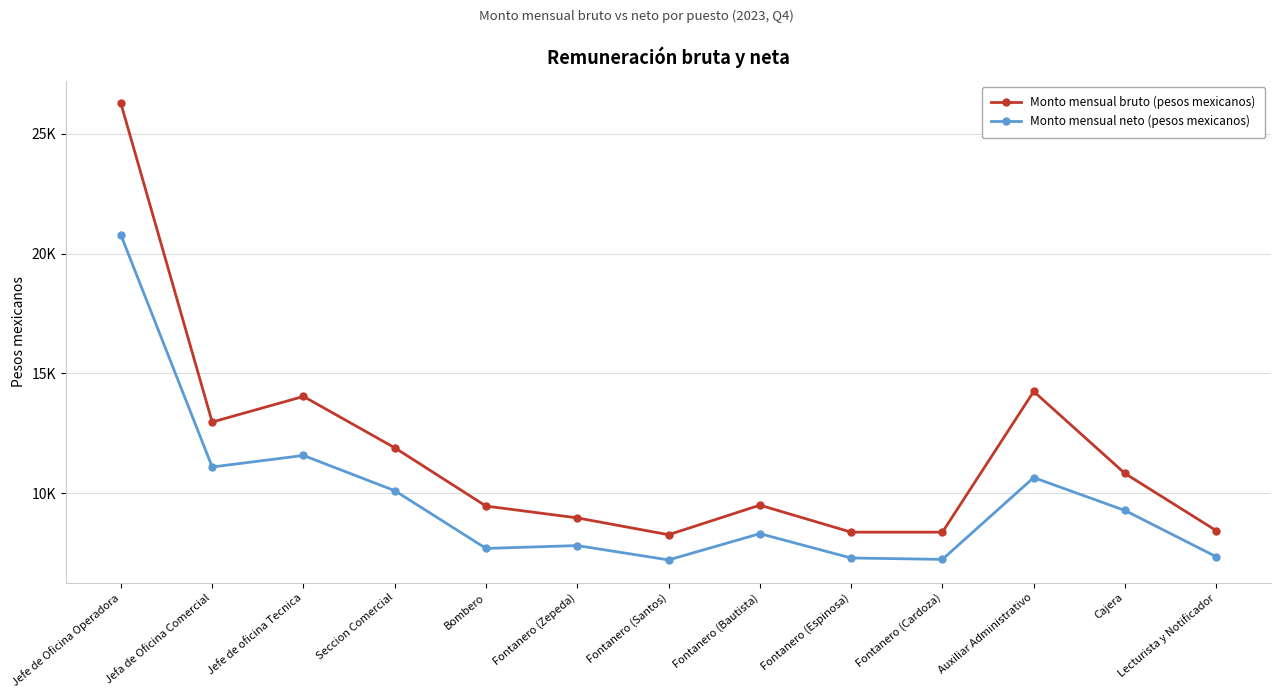

What are all the series names shown in the legend?

Monto mensual bruto (pesos mexicanos), Monto mensual neto (pesos mexicanos)